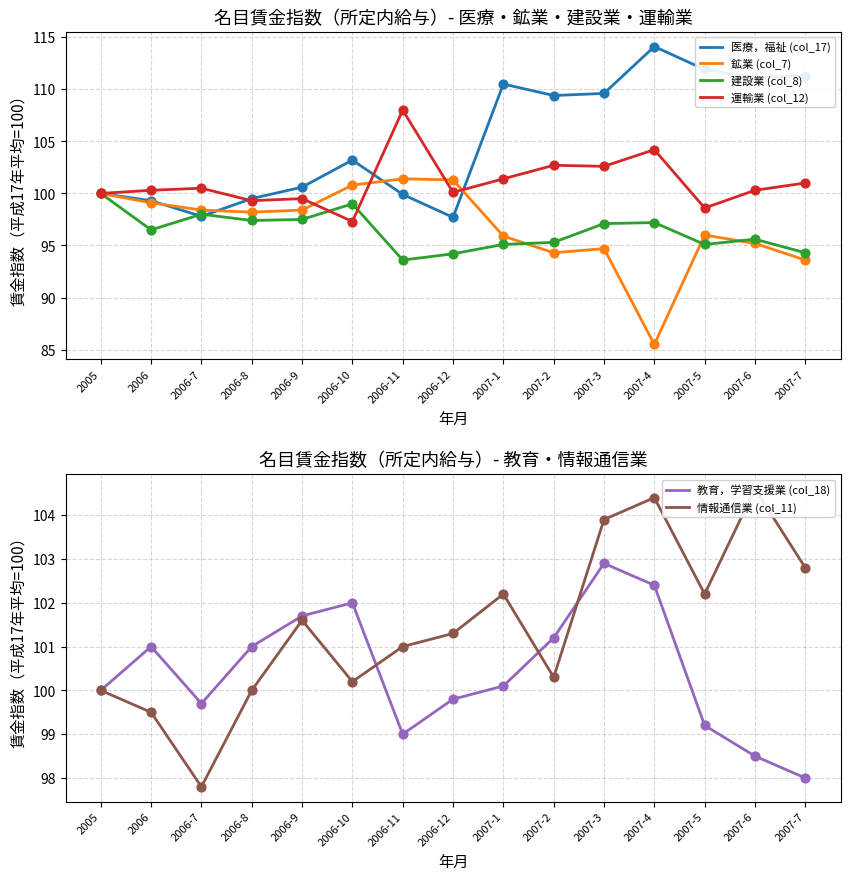

Is the value of 教育，学習支援業 (col_18) at 2007-3 greater than the value of 運輸業 (col_12) at 2005?

Yes